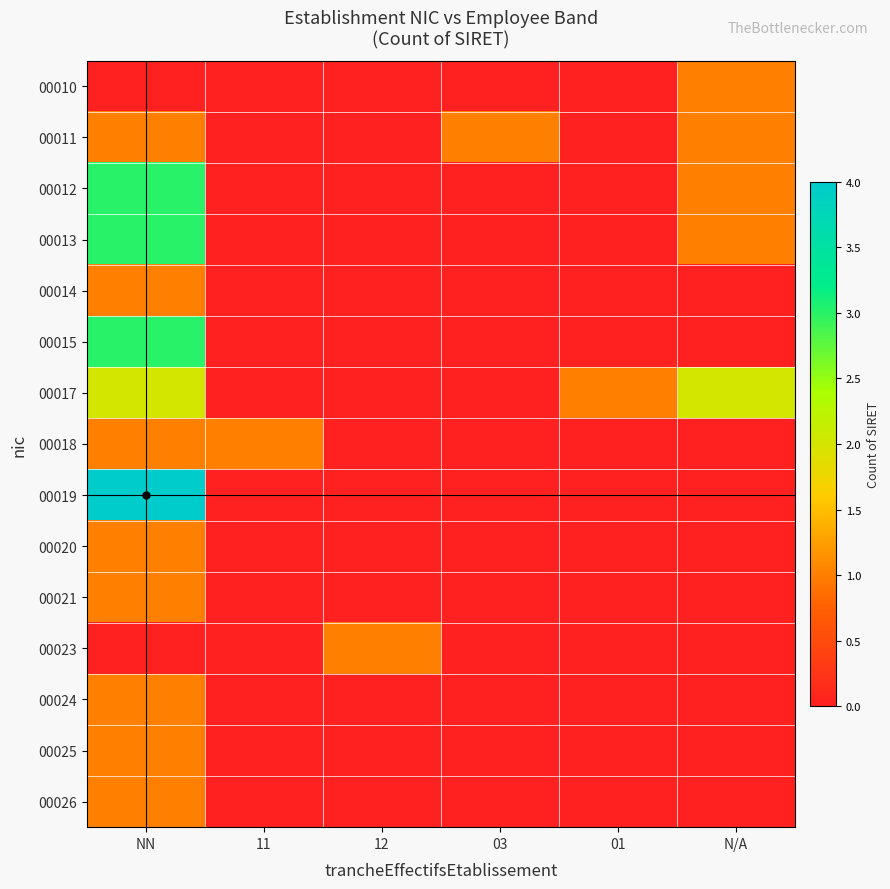

Which category has the highest value across all series?

NN